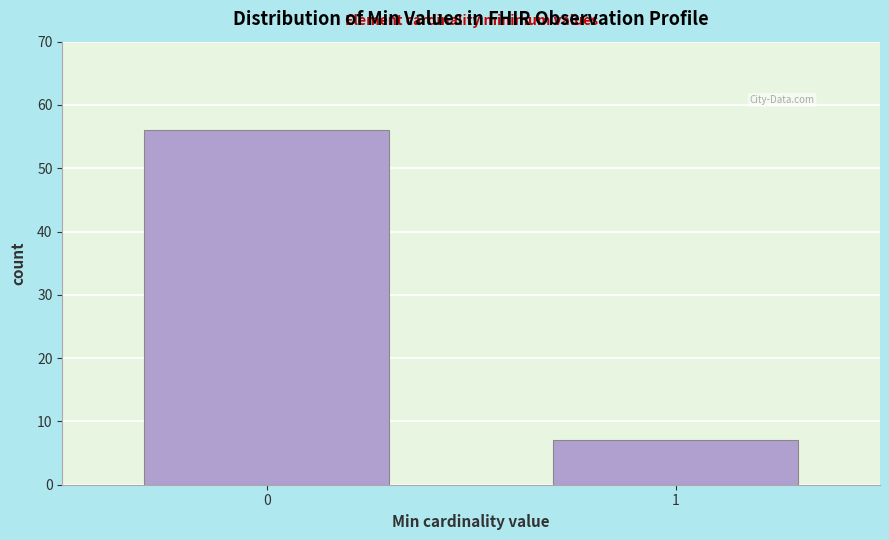

Reading left to right, list all the values displayed in this chart.

56	7